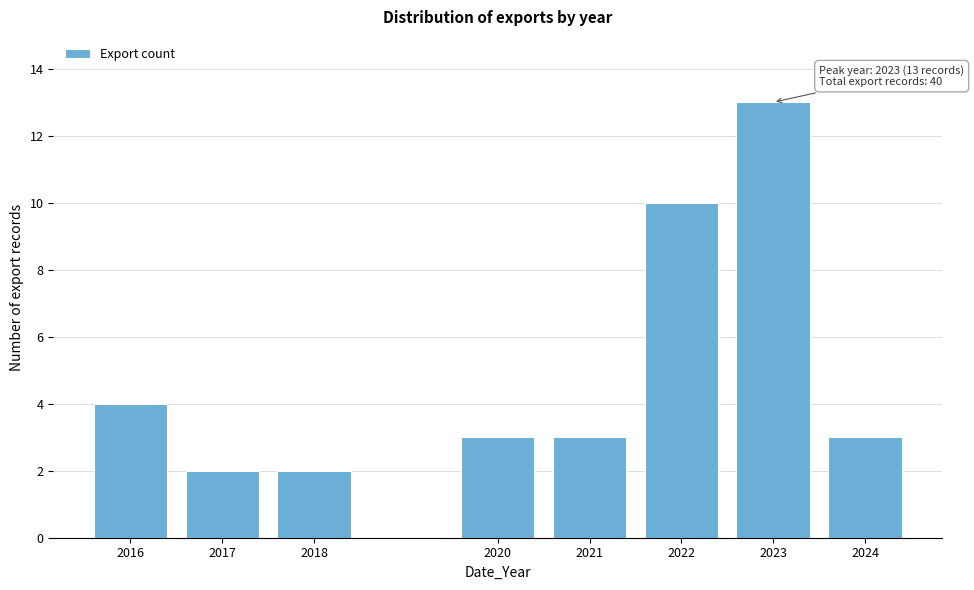

Reading left to right, extract all data points from this chart.

2016=4	2017=2	2018=2	2020=3	2021=3	2022=10	2023=13	2024=3